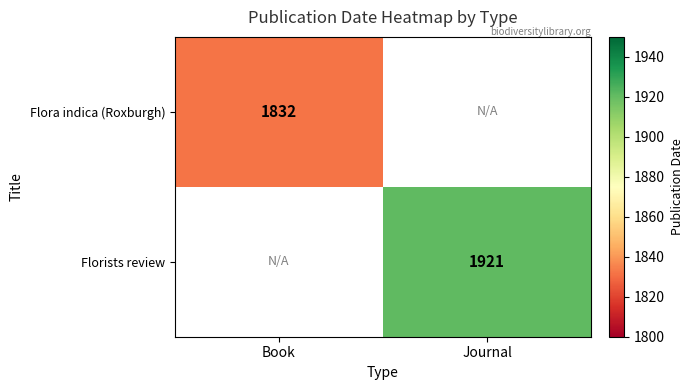

At how many categories does at least one series exceed 1858?

1